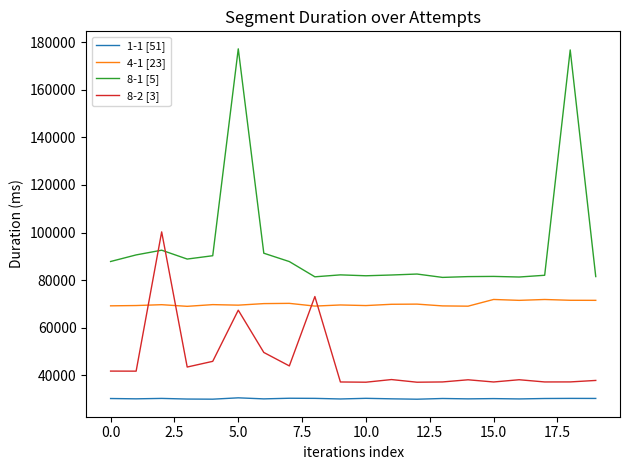

What is the difference between the maximum and minimum values in the 8-1 [5] series?

96035